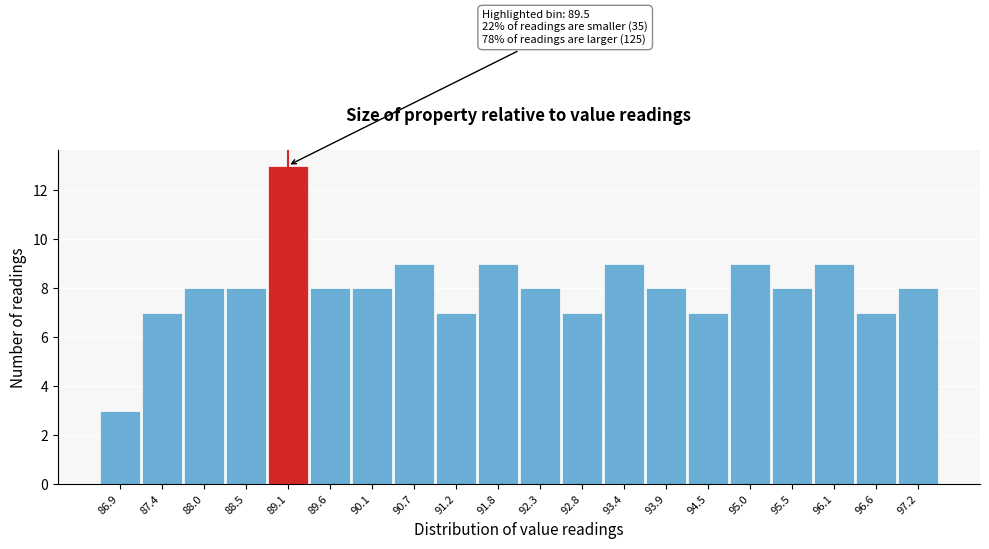

Reading right to left, list all the values displayed in this chart.

97.2=8	96.6=7	96.1=9	95.5=8	95.0=9	94.5=7	93.9=8	93.4=9	92.8=7	92.3=8	91.8=9	91.2=7	90.7=9	90.1=8	89.6=8	89.1=13	88.5=8	88.0=8	87.4=7	86.9=3